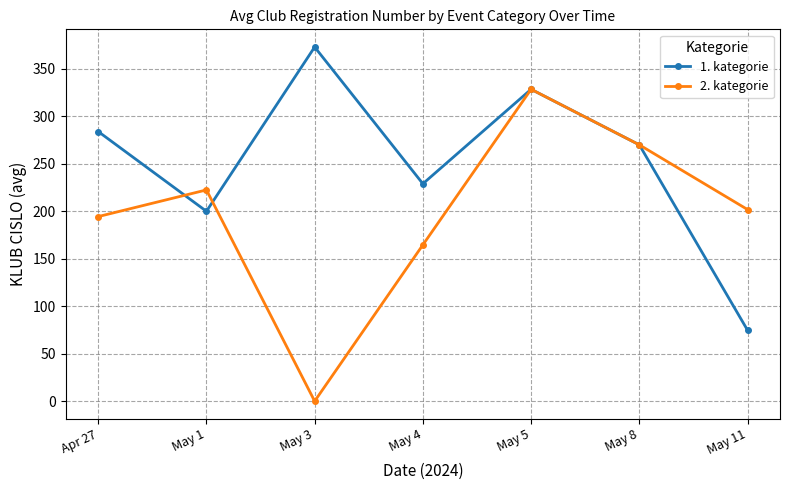

Which series has the widest spread of values?

2. kategorie